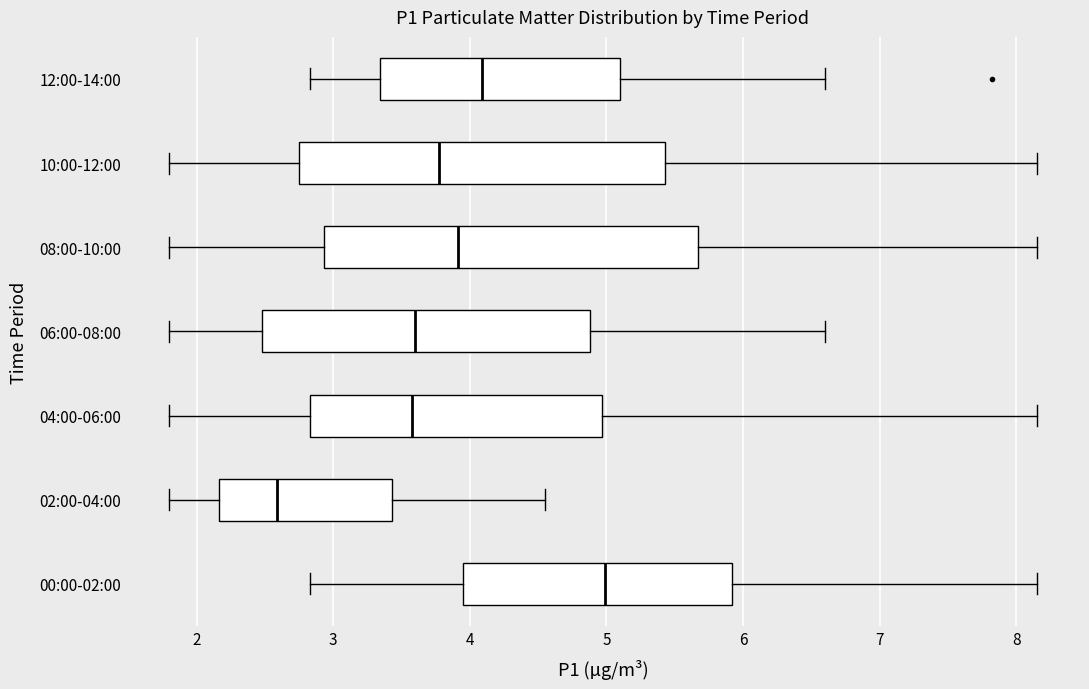

Reading bottom to top, transcribe this box plot: for each box, give where its median line is, the range the box spans, and where its two whiskers end, as read against the x-axis. The values are not printed on the chart, so give them approximately, as read against the axis.

00:00-02:00: median 5.0, box 3.9 to 5.9, whiskers 2.8 to 8.2
02:00-04:00: median 2.6, box 2.2 to 3.4, whiskers 1.8 to 4.6
04:00-06:00: median 3.6, box 2.8 to 5.0, whiskers 1.8 to 8.2
06:00-08:00: median 3.6, box 2.5 to 4.9, whiskers 1.8 to 6.6
08:00-10:00: median 3.9, box 2.9 to 5.7, whiskers 1.8 to 8.2
10:00-12:00: median 3.8, box 2.7 to 5.4, whiskers 1.8 to 8.2
12:00-14:00: median 4.1, box 3.3 to 5.1, whiskers 2.8 to 6.6